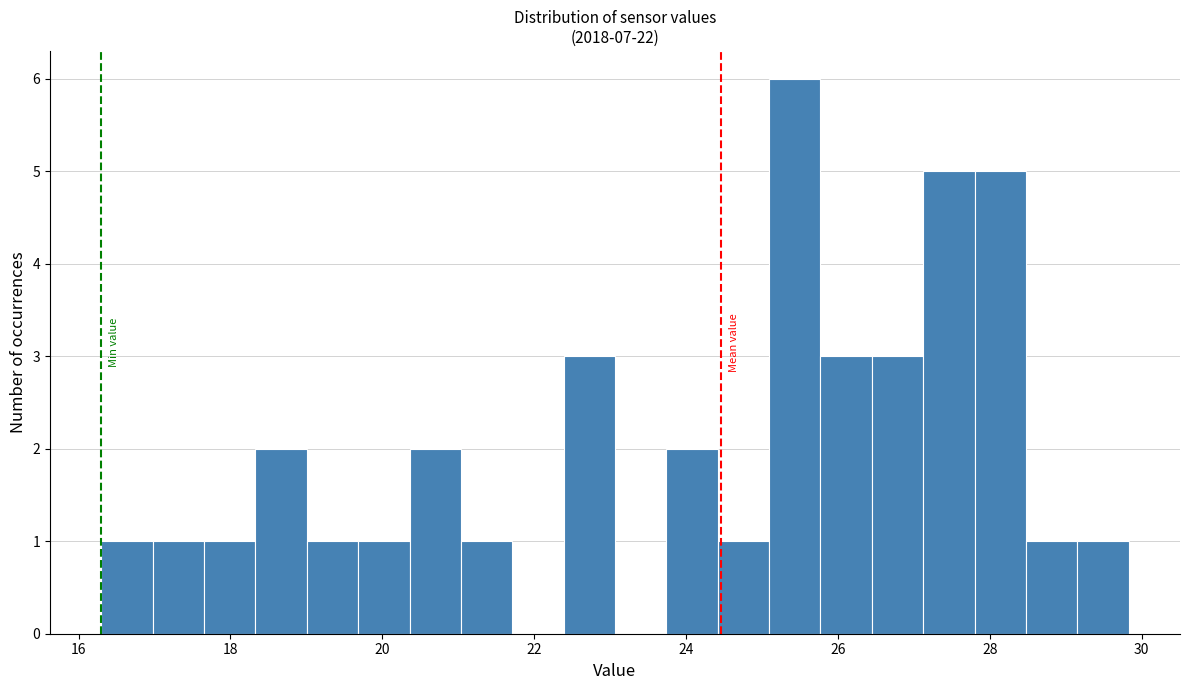

Read against the x-axis, roughly where is the centre of the tallest bar?

25.4